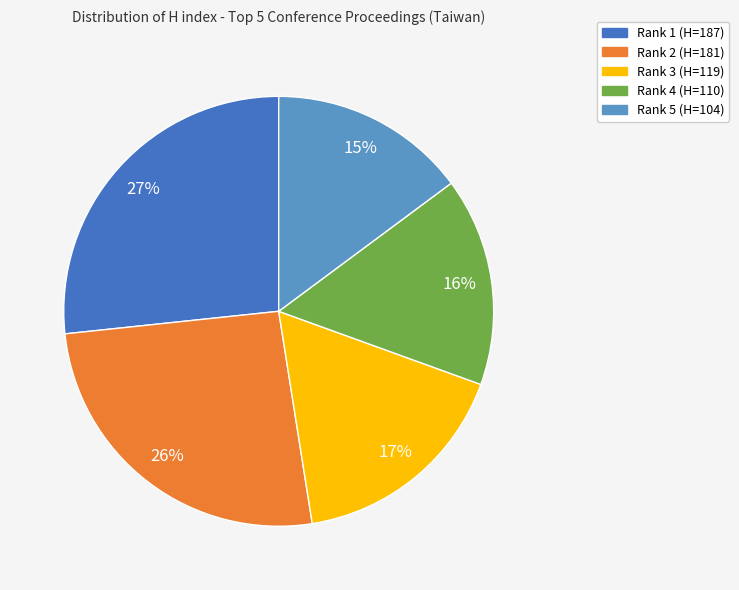

Combined, do Rank 3 (H=119) and Rank 4 (H=110) account for over 50%?

No